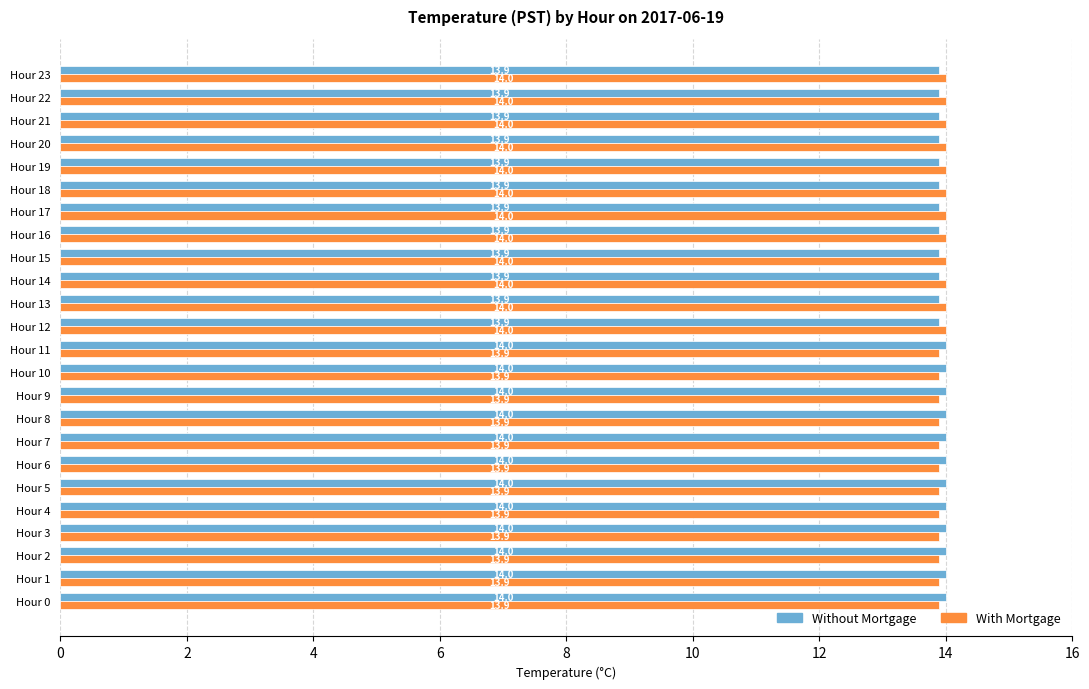

Is the value of Without Mortgage at Hour 20 greater than the value of With Mortgage at Hour 23?

No